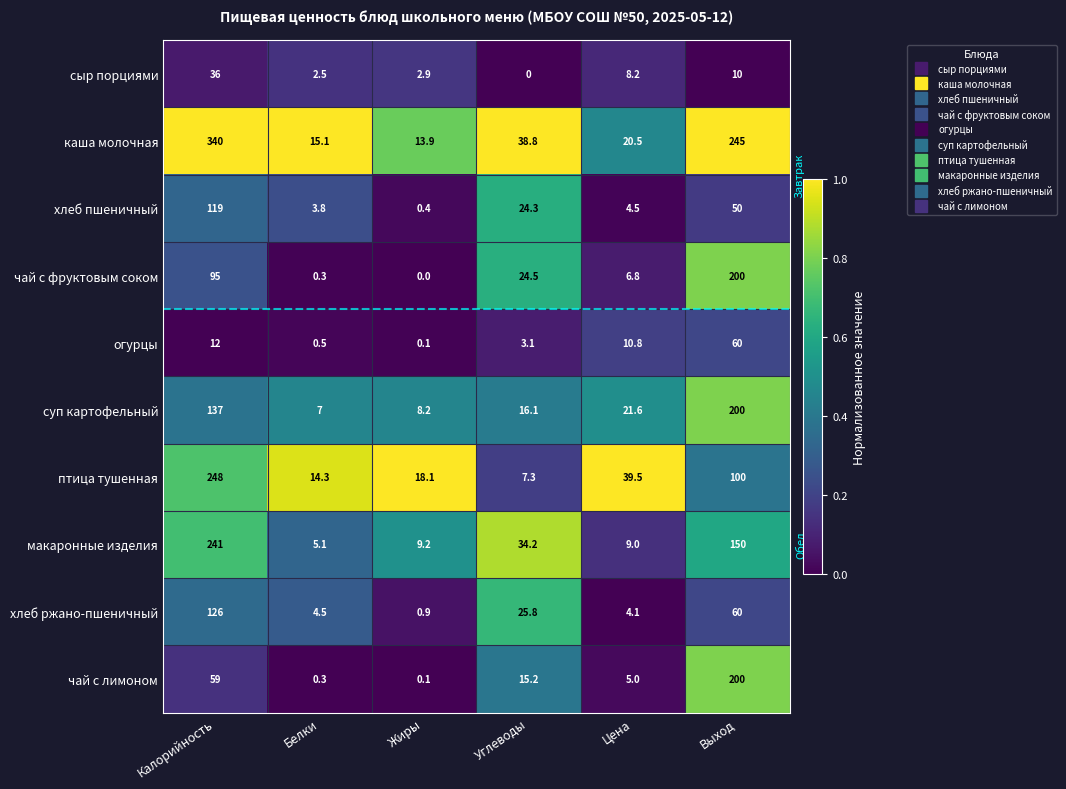

Rank the categories by хлеб пшеничный value from lowest to highest.

Жиры, Белки, Цена, Углеводы, Выход, Калорийность